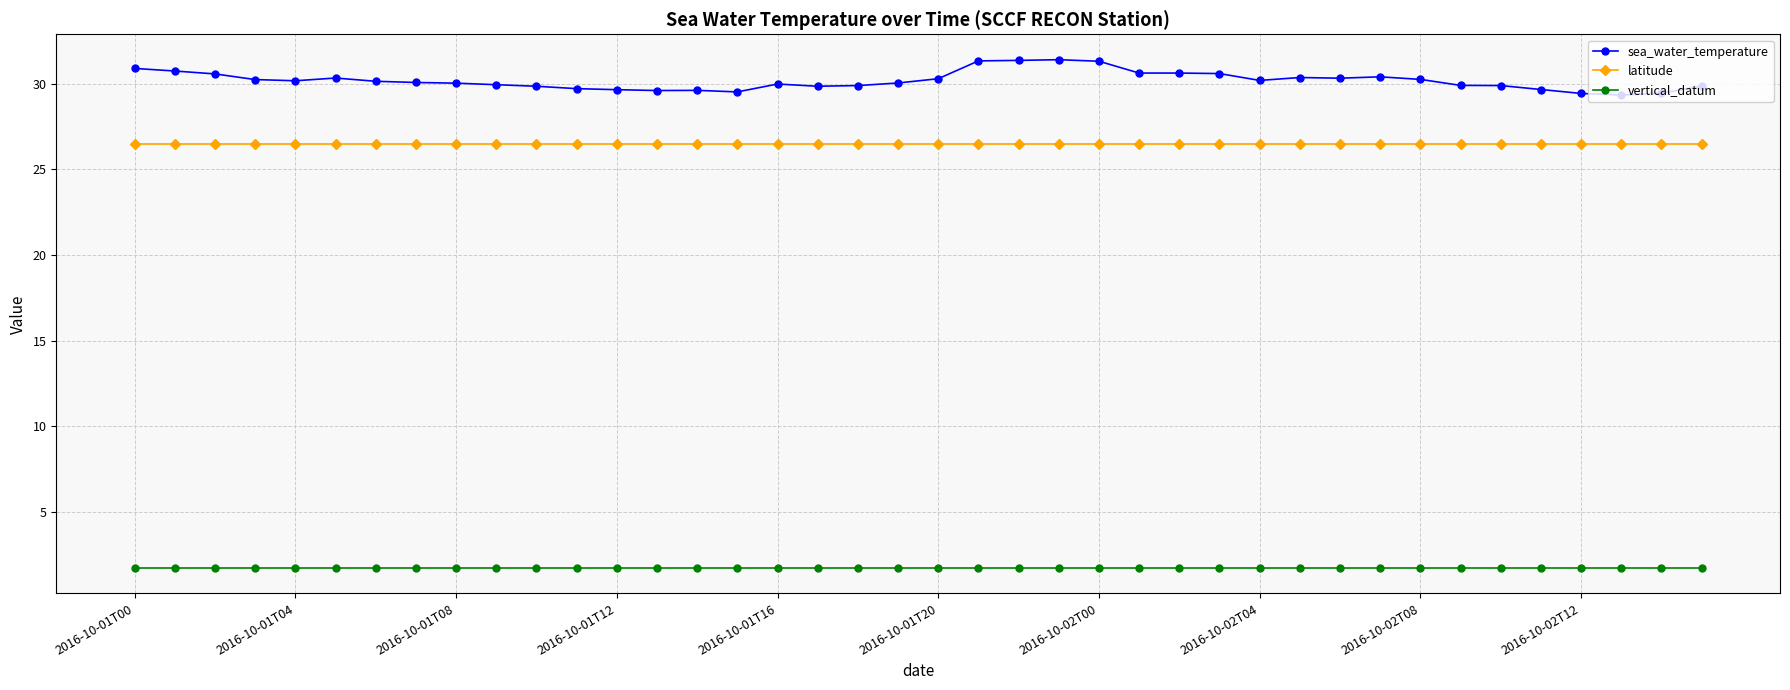

Which series has the largest range (max minus min)?

sea_water_temperature